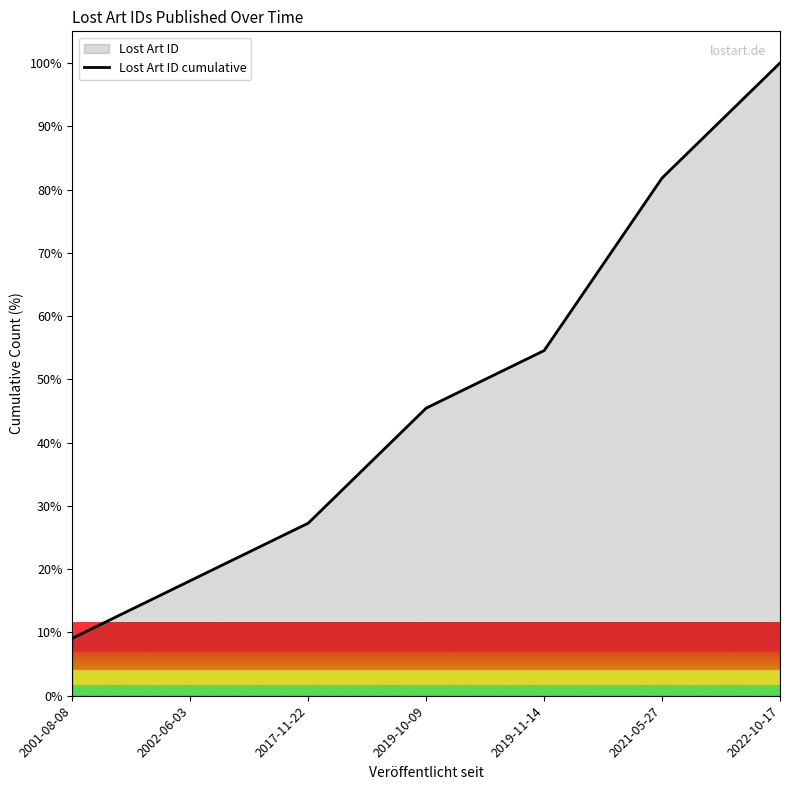

List the labels in order of value, largest first.

2022-10-17, 2021-05-27, 2019-11-14, 2019-10-09, 2017-11-22, 2002-06-03, 2001-08-08